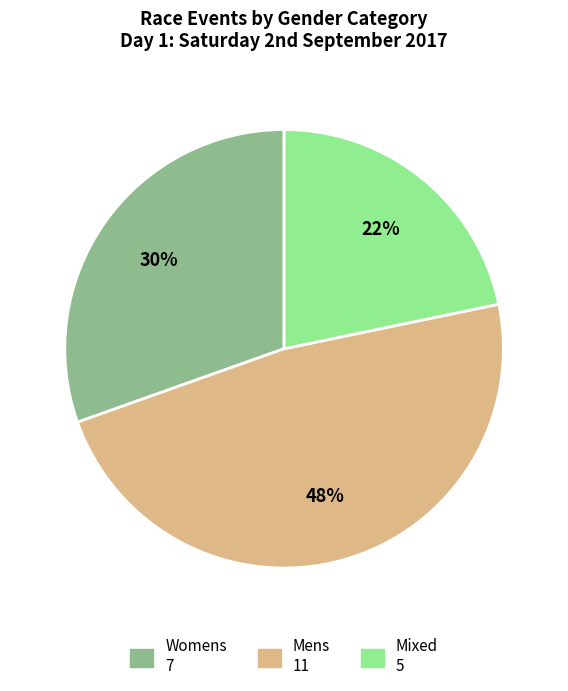

Which has a higher value, Mens or Mixed?

Mens